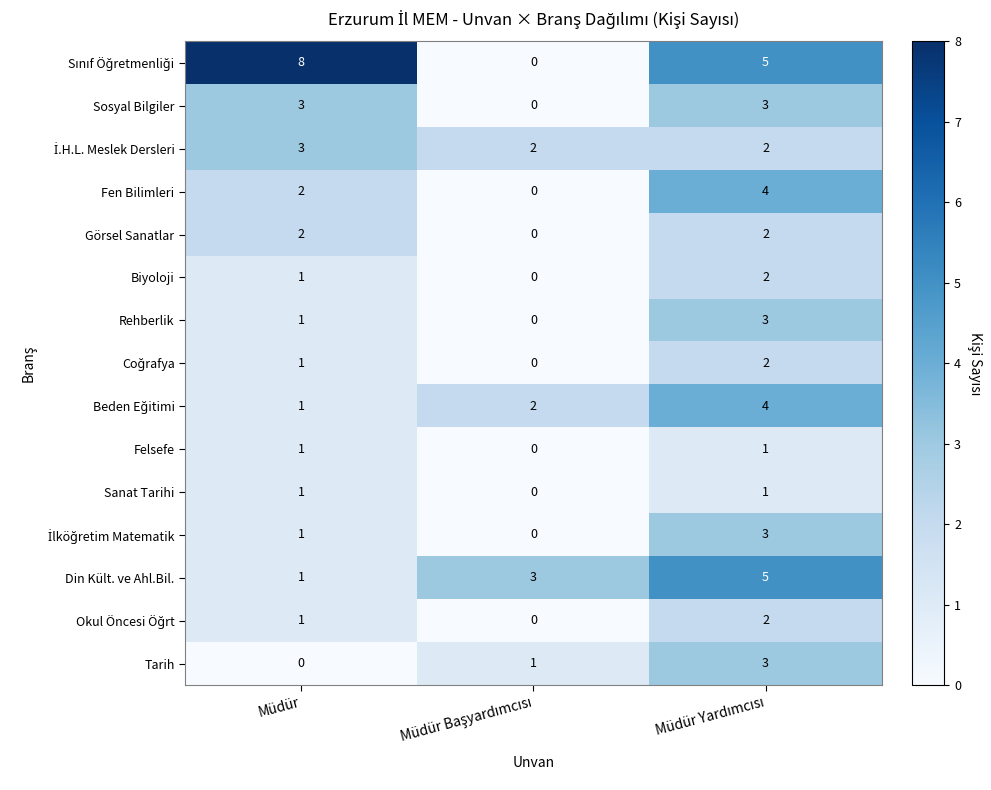

The Rehberlik series shows 1 at Müdür. True or false?

True